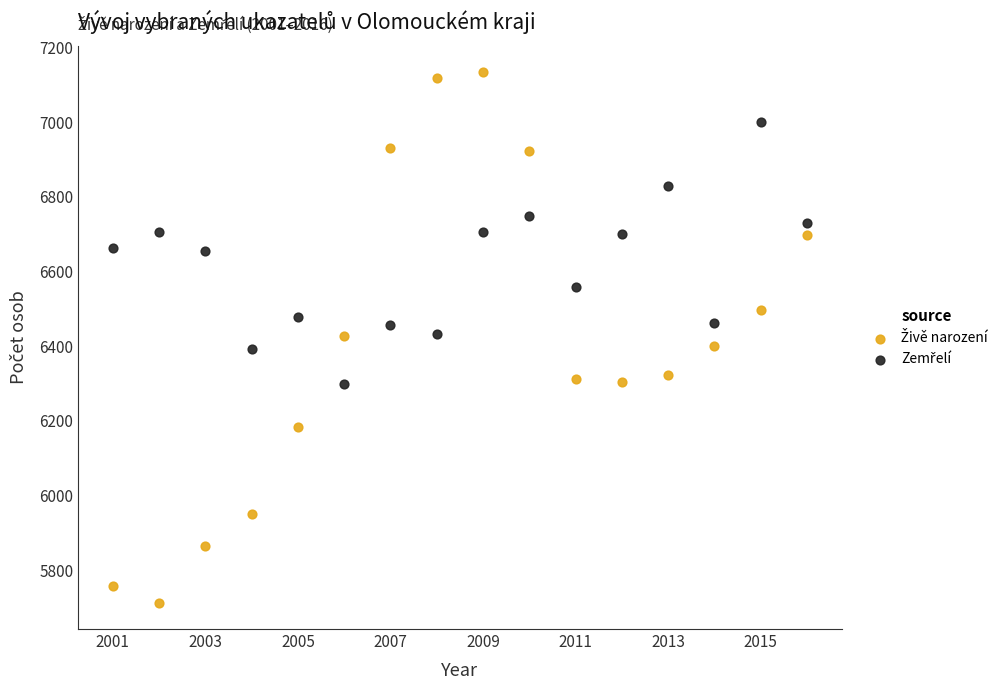

Across all data points, what is the range of Y values (max minus min)?

1421